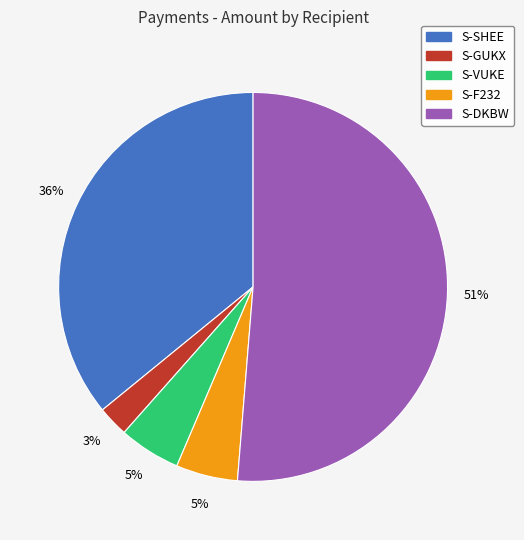

To the nearest percent, what is the average slice percentage?

20%